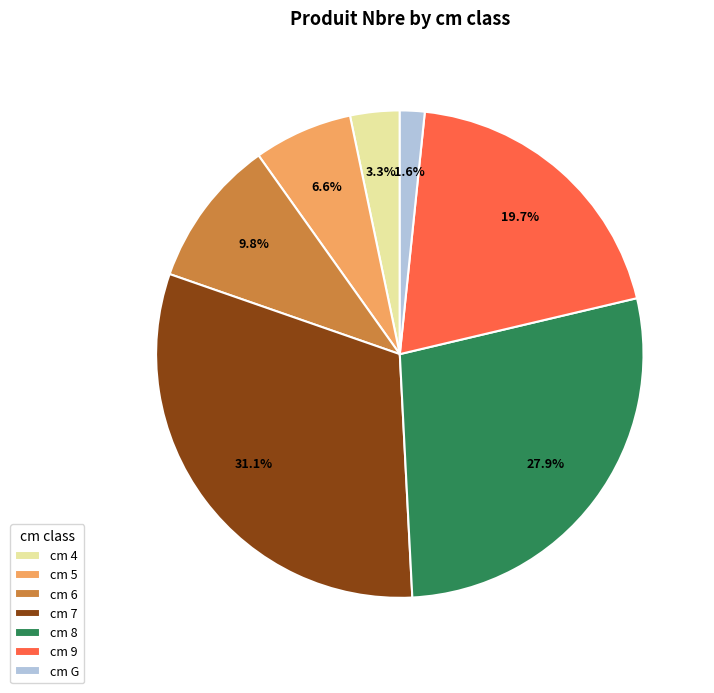

Rank the categories by value from lowest to highest.

cm G, cm 4, cm 5, cm 6, cm 9, cm 8, cm 7